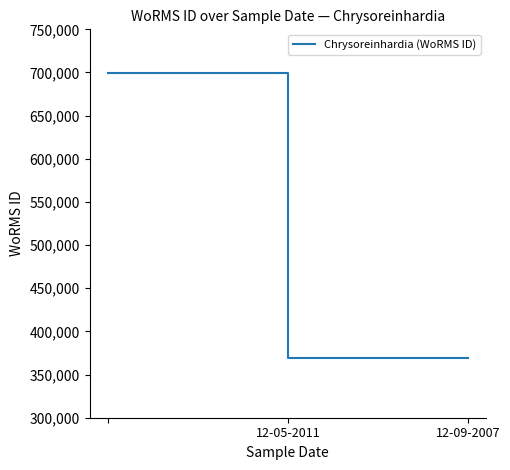

What is the sum of all values?

1438380